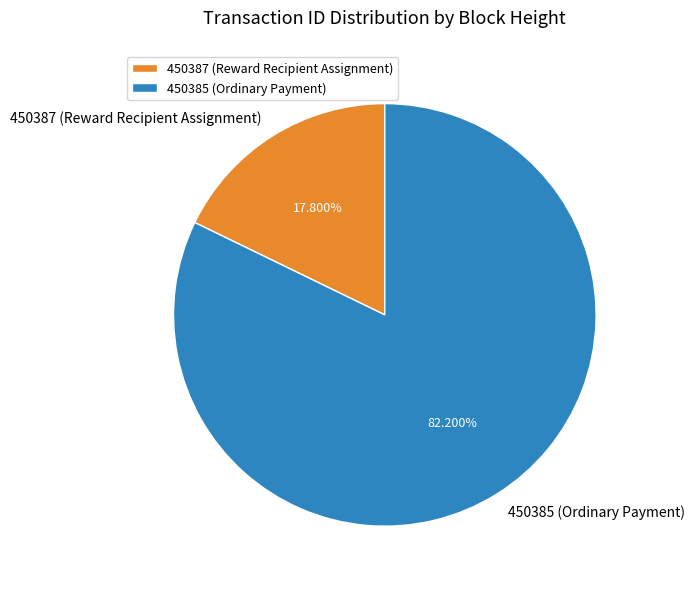

To the nearest percent, what is the difference between the 450387 (Reward Recipient Assignment) and 450385 (Ordinary Payment) slice percentages?

64%